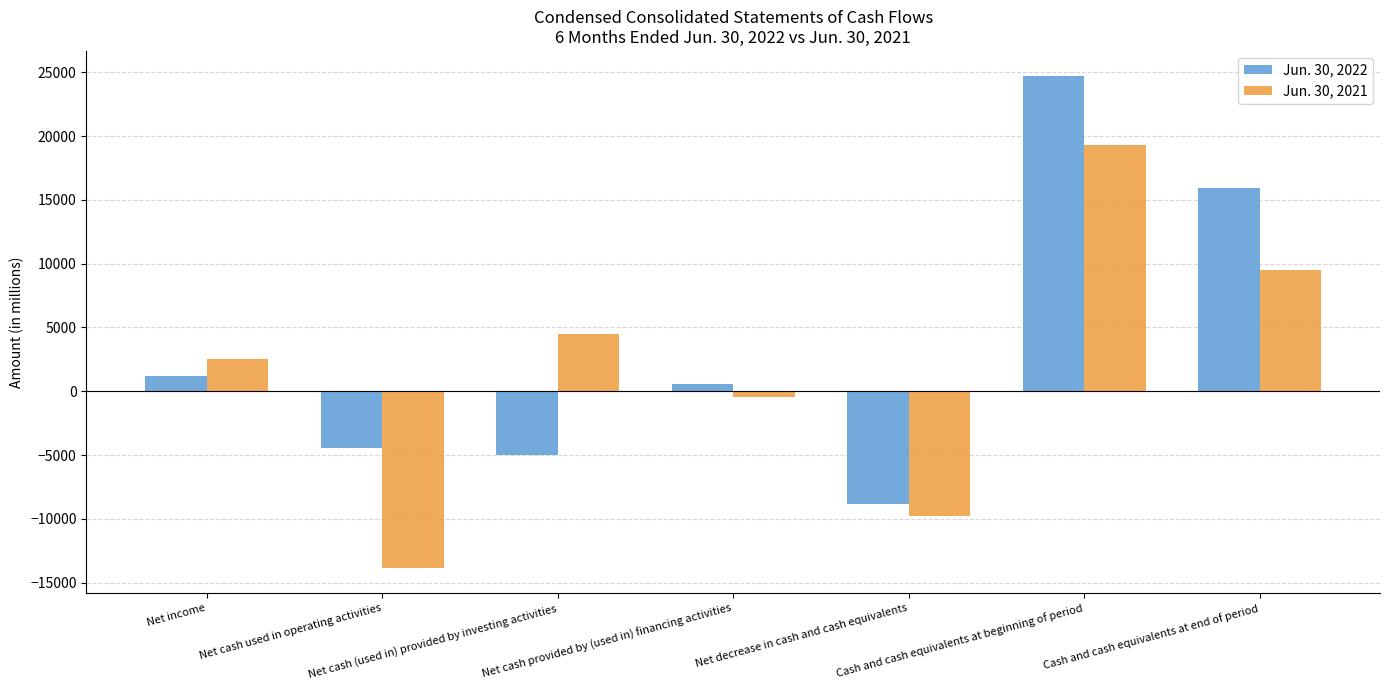

Reading left to right, list all the values displayed in this chart.

Jun. 30, 2022: 1163	-4416	-5004	577	-8843	24753	15910
Jun. 30, 2021: 2531	-13886	4527	-428	-9787	19319	9532